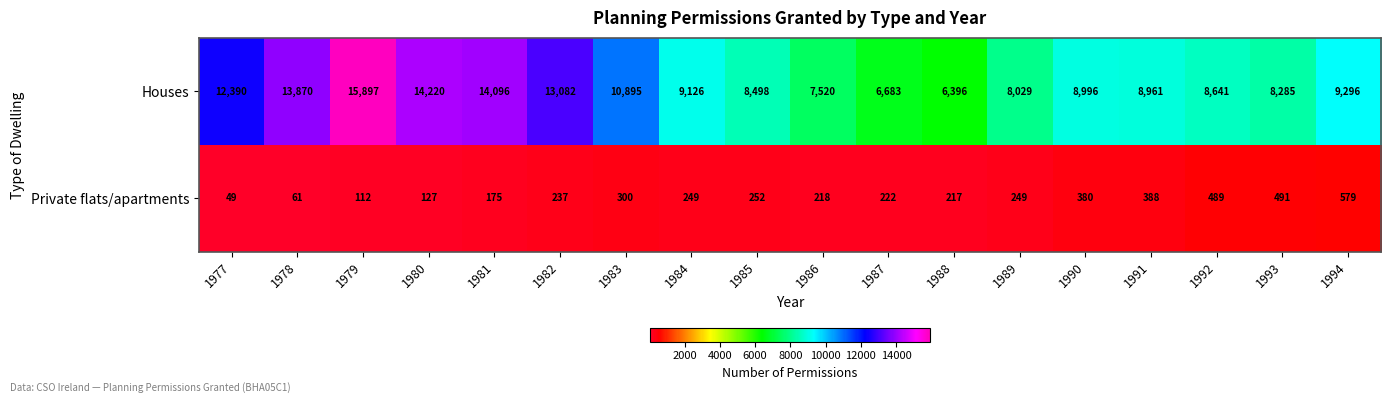

What is the difference between the maximum and minimum values in the Private flats/apartments series?

530